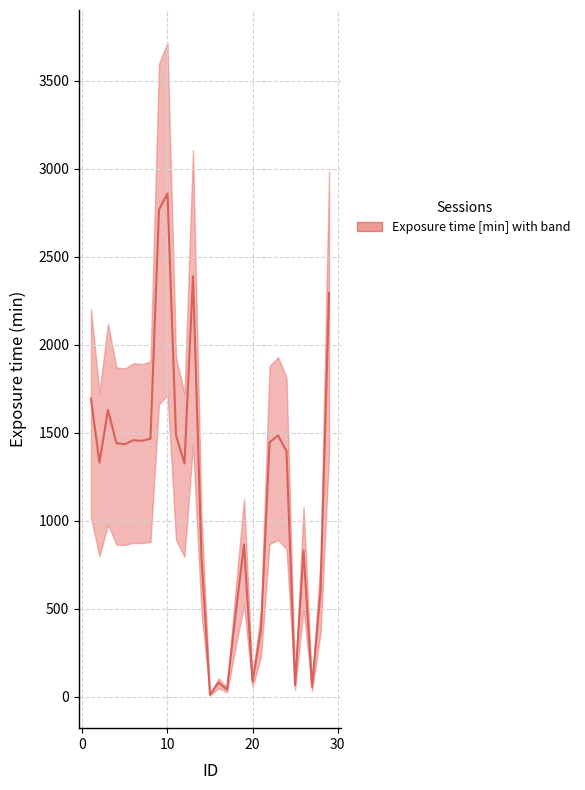

What is the difference between the maximum and second lowest values?

2820